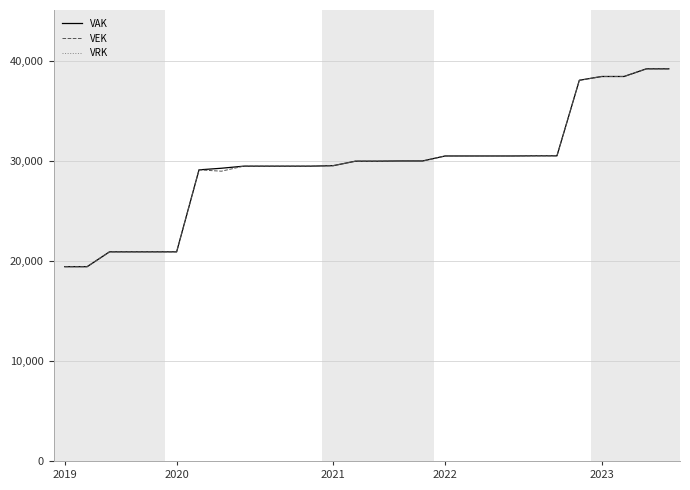

What is the minimum value for VEK?

19416